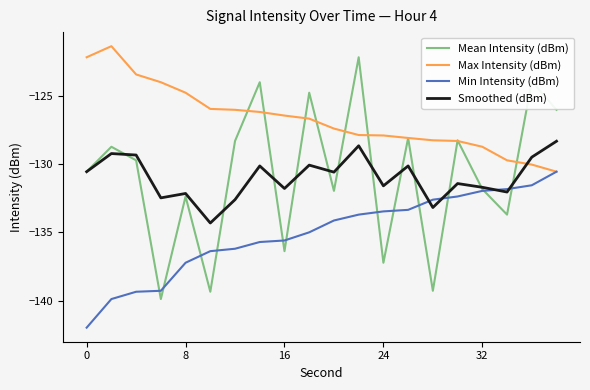

Which series has the largest range (max minus min)?

Mean Intensity (dBm)